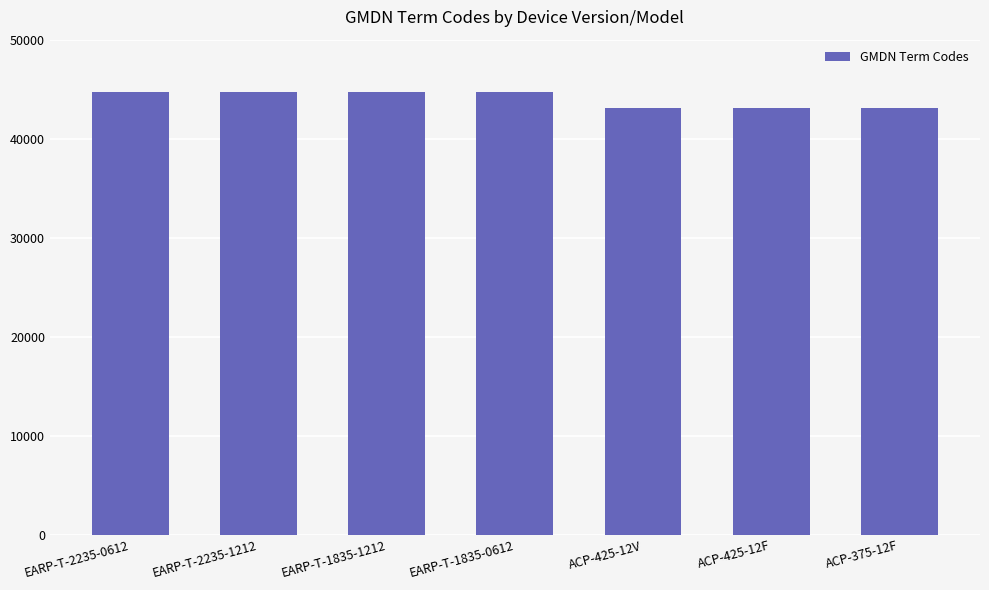

What position from the right is EARP-T-1835-1212?

5